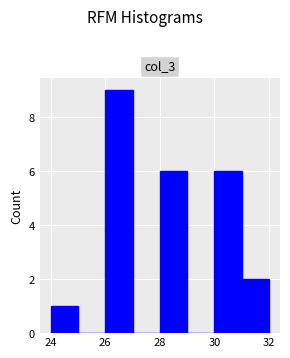

What is the height of the bar covering 28 to 29 on the x-axis? The values are not printed on the chart, so give them approximately, as read against the axis.

6